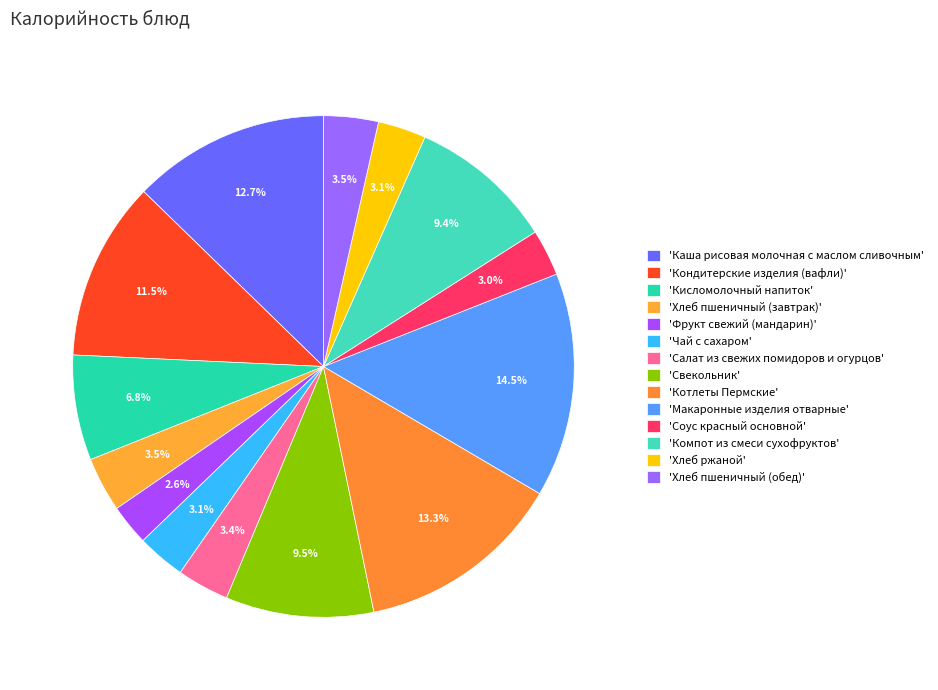

To the nearest percent, what is the average slice percentage?

7%